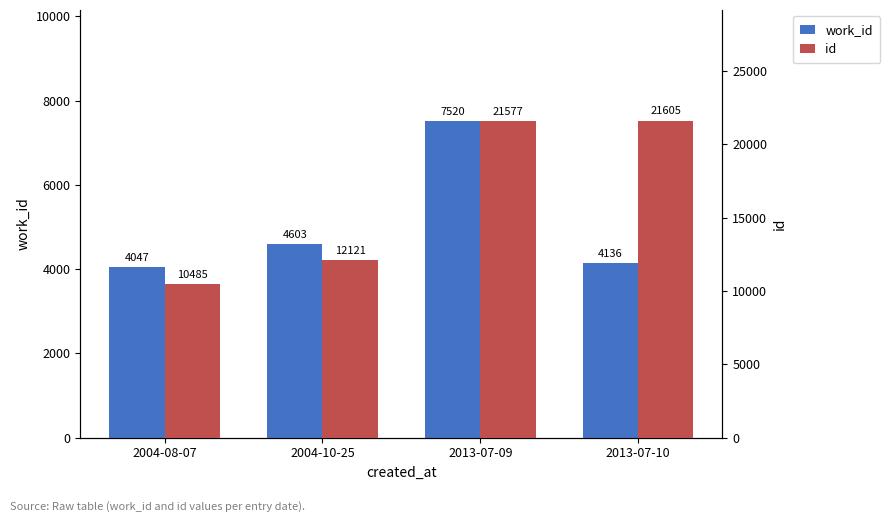

Which category has the highest value in the id series?

2013-07-10